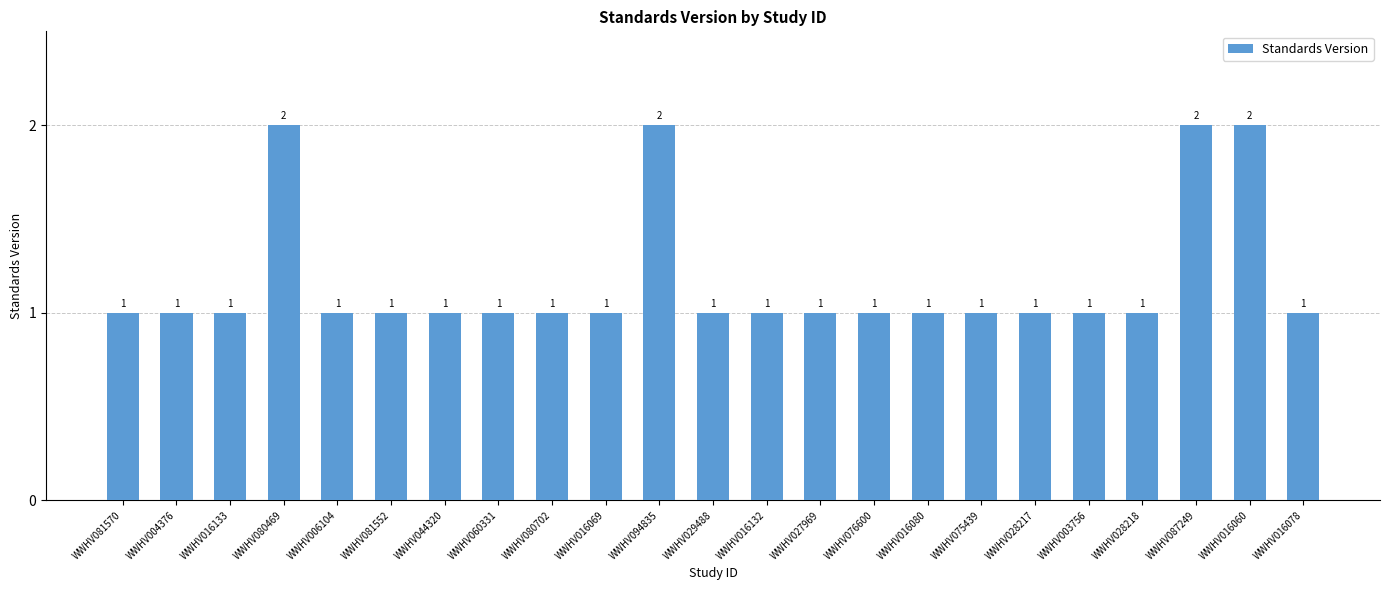

What is the label of the 8th bar from the left?

WWHV060331